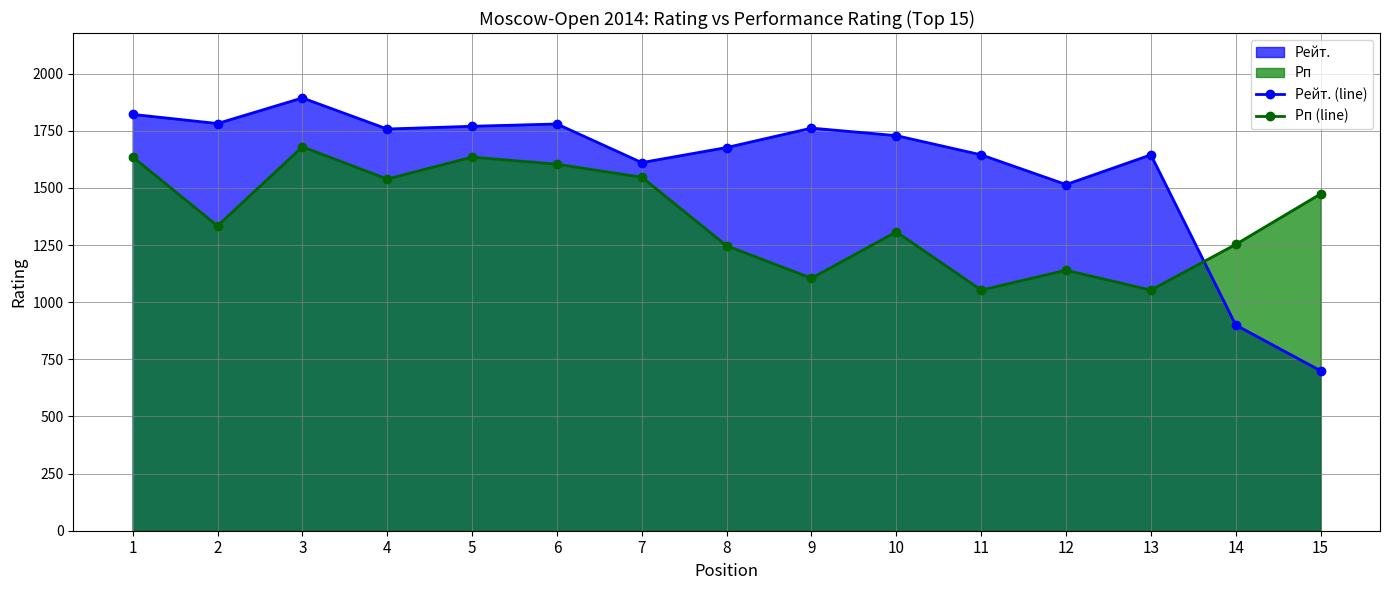

Is it true that Рп (line) equals 1547 at 7?

True